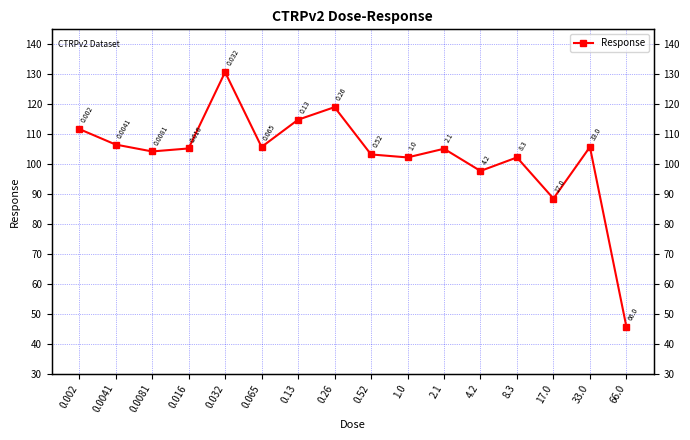

What is the difference between the values at 0.0041 and 0.0081?

2.3